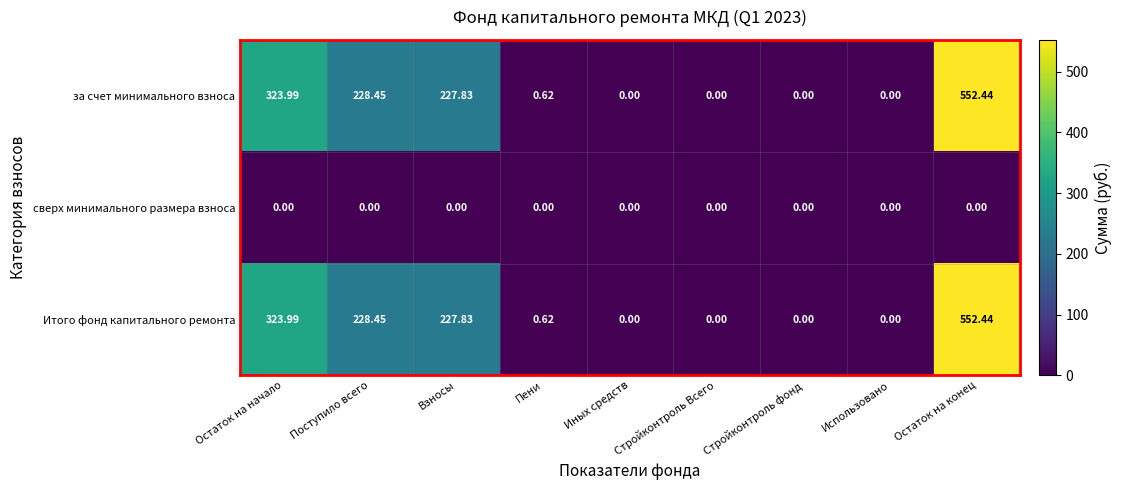

At which label does Итого фонд капитального ремонта reach its peak?

Остаток на конец